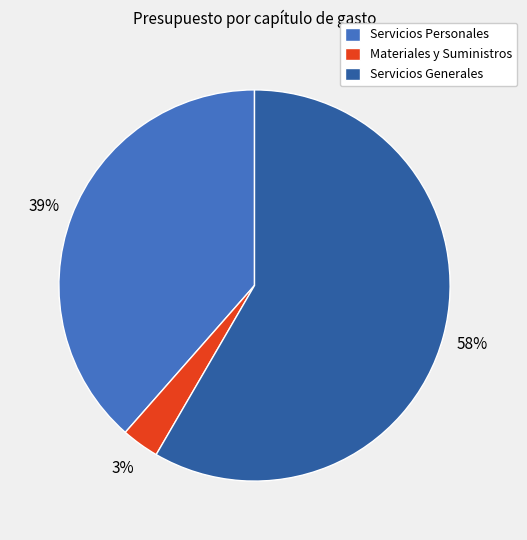

What is the majority slice?

Servicios Generales